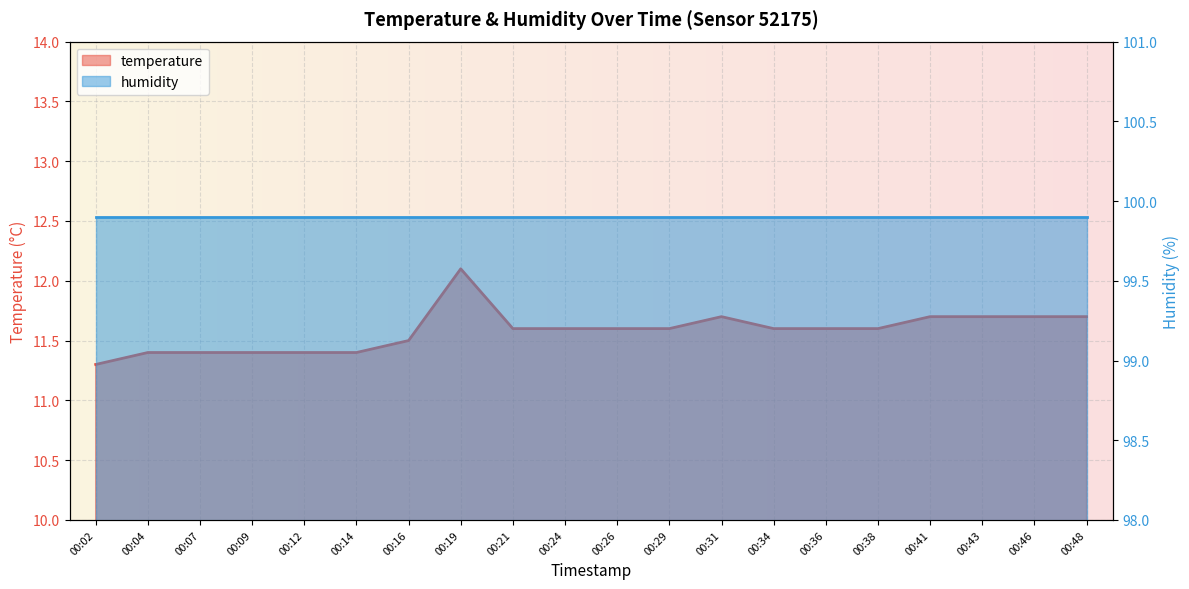

The chart shows a value of 6.1 at 00:48. True or false?

False